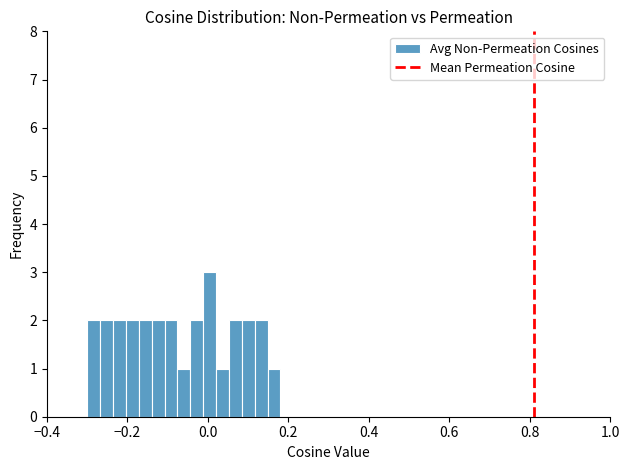

Read against the x-axis, roughly where is the centre of the tallest bar?

0.00